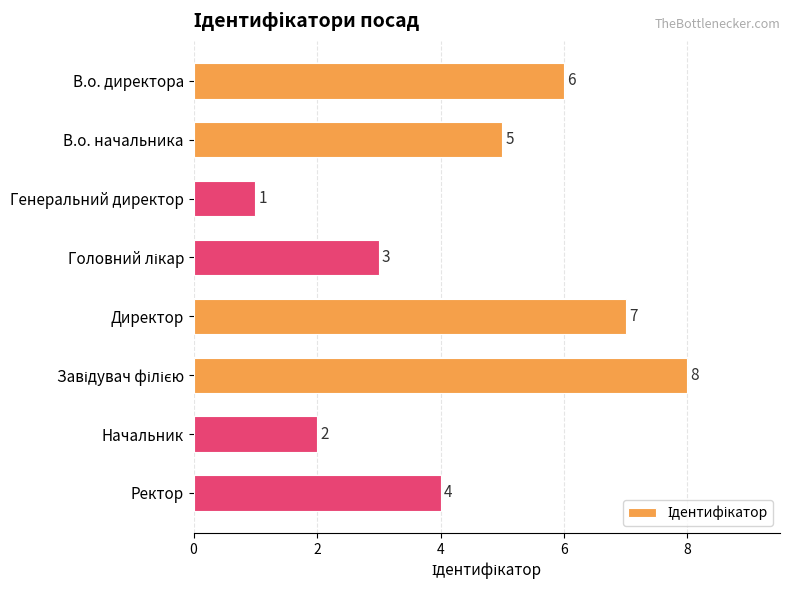

What position from the bottom is В.о. директора?

8